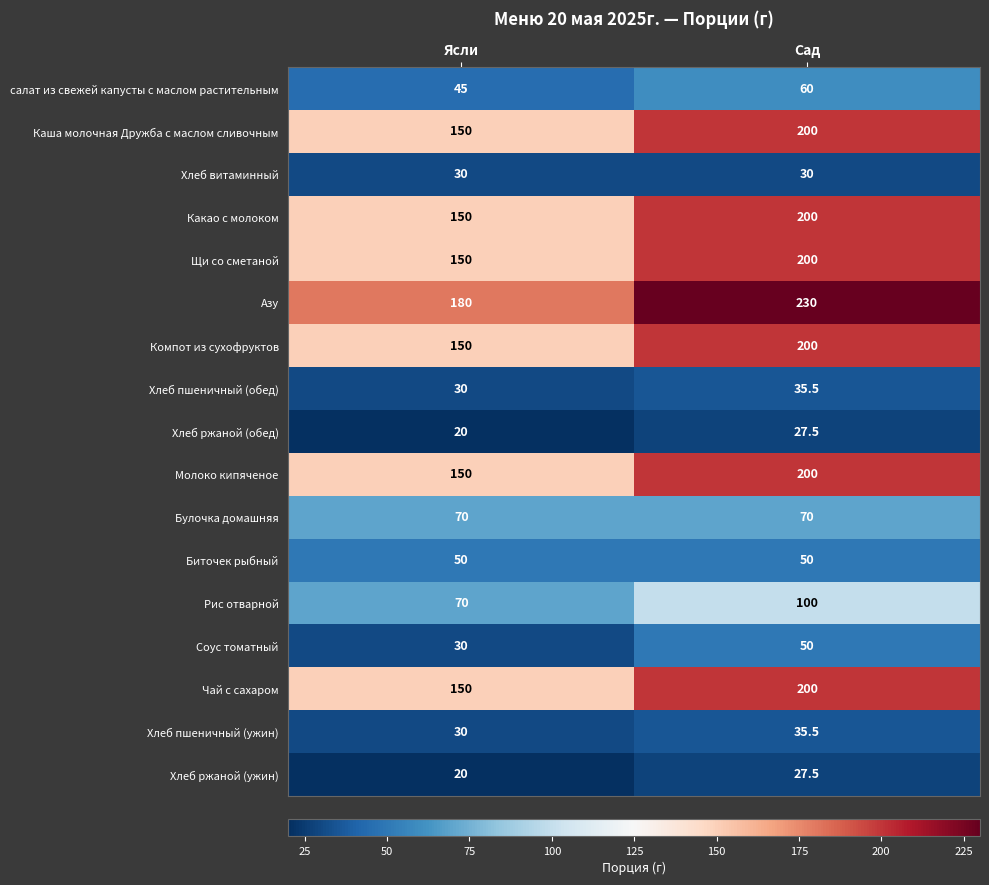

Which category has the lowest value across all series?

Ясли